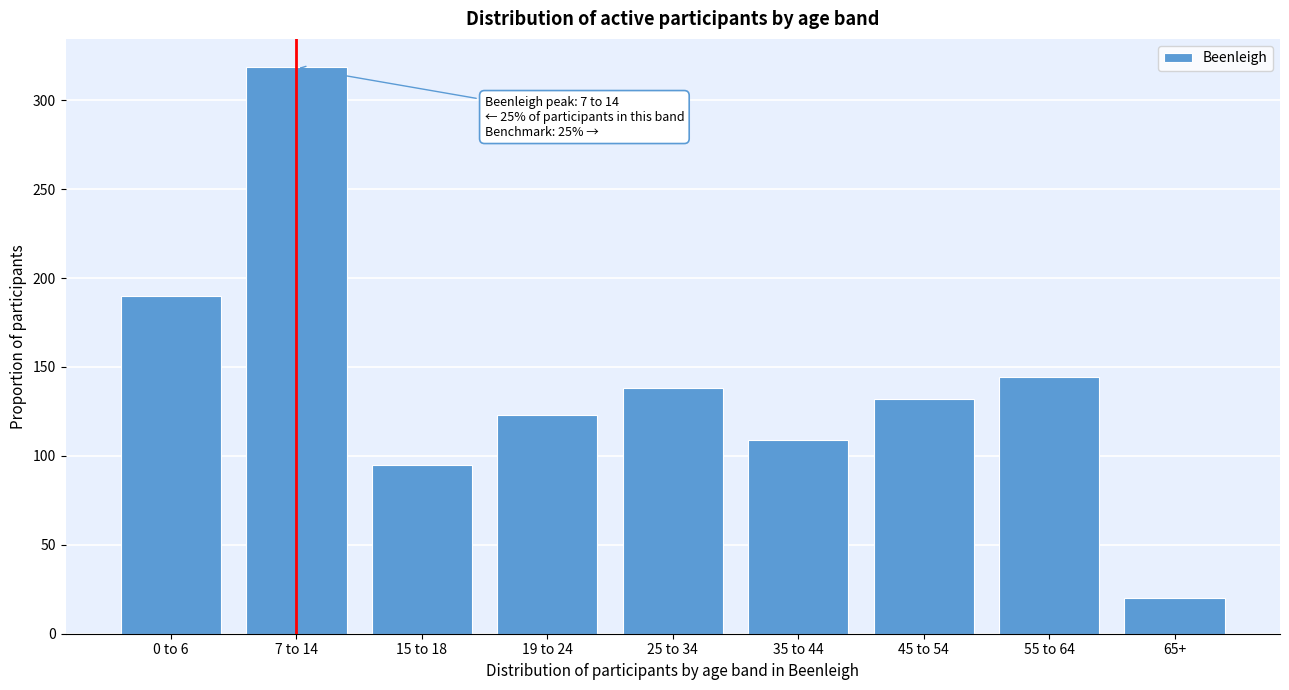

Reading right to left, what are all the values shown in this chart?

20.2	144.4	132.0	109.0	138.2	123.0	94.8	318.6	189.8